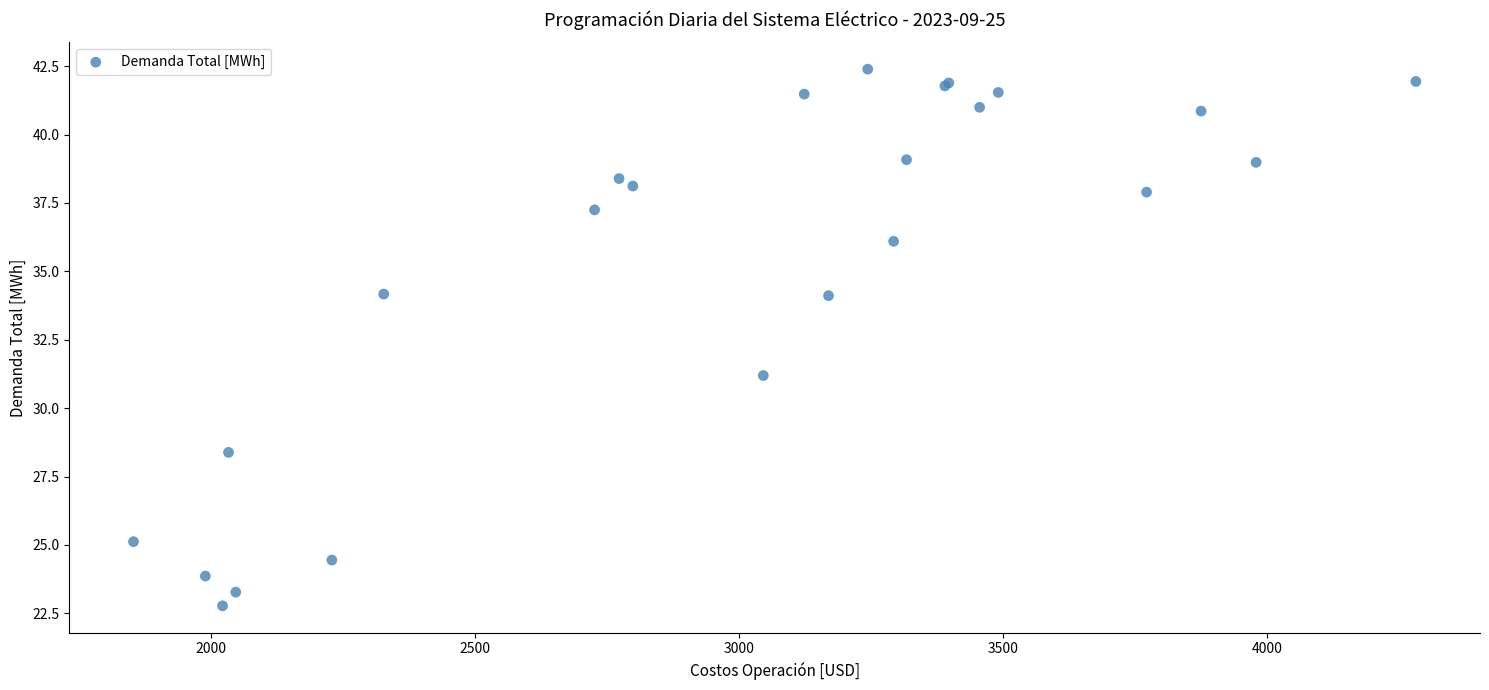

What Y value in the scatter plot is closest to 32?

31.2